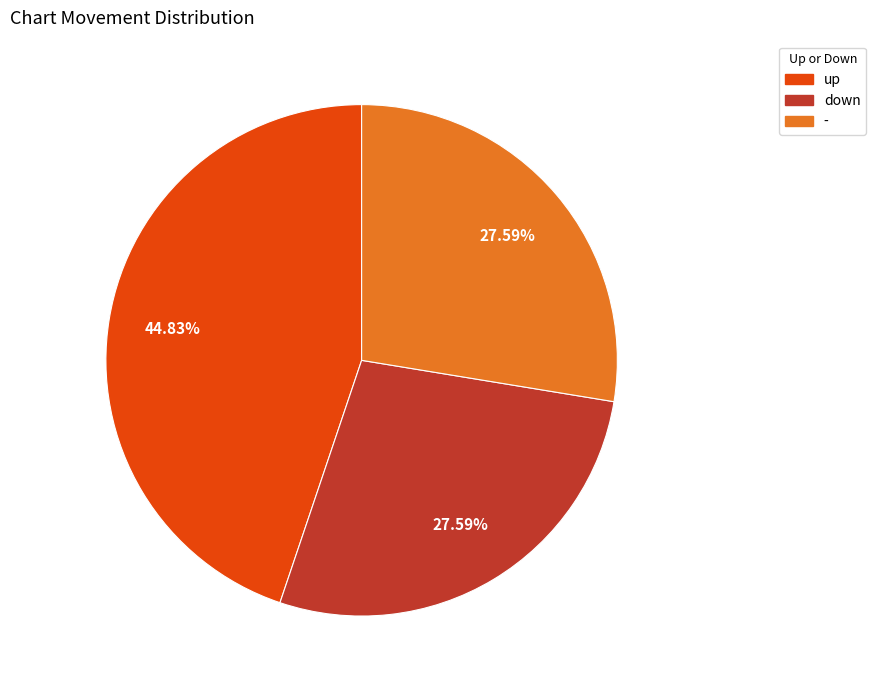

What is the ratio of the value at - to the value at up?

0.6